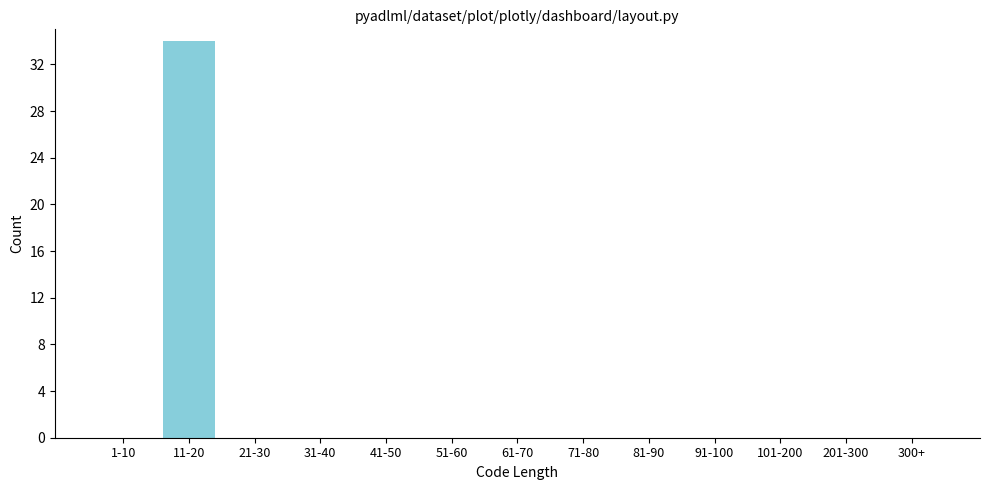

Reading left to right, transcribe all the data shown in this chart.

1-10=0	11-20=34	21-30=0	31-40=0	41-50=0	51-60=0	61-70=0	71-80=0	81-90=0	91-100=0	101-200=0	201-300=0	300+=0